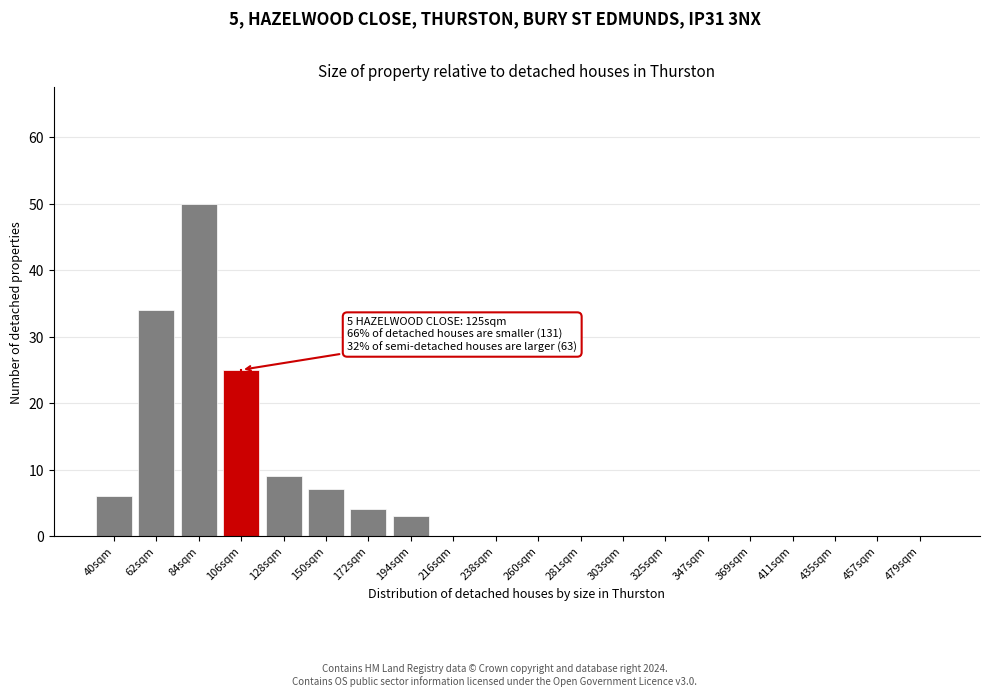

Reading right to left, extract all data points from this chart.

479sqm=0	457sqm=0	435sqm=0	411sqm=0	369sqm=0	347sqm=0	325sqm=0	303sqm=0	281sqm=0	260sqm=0	238sqm=0	216sqm=0	194sqm=3	172sqm=4	150sqm=7	128sqm=9	106sqm=25	84sqm=50	62sqm=34	40sqm=6